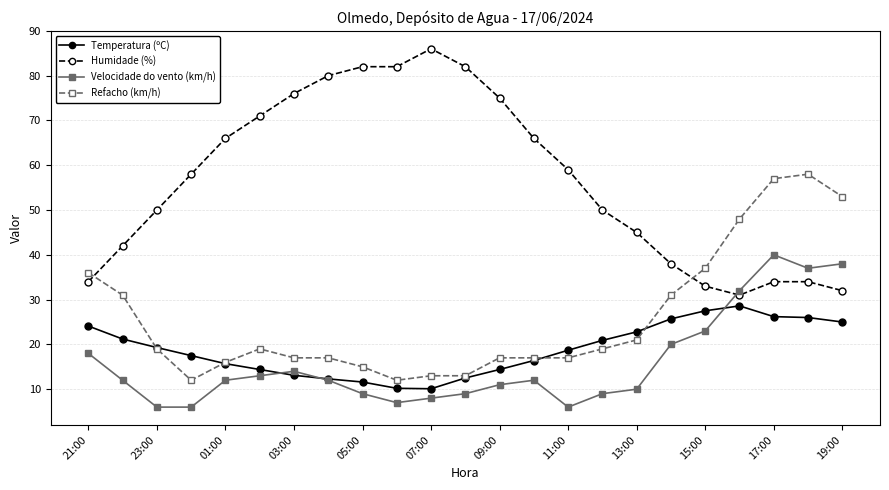

Rank the series by their maximum value, from lowest to highest.

Temperatura (ºC), Velocidade do vento (km/h), Refacho (km/h), Humidade (%)